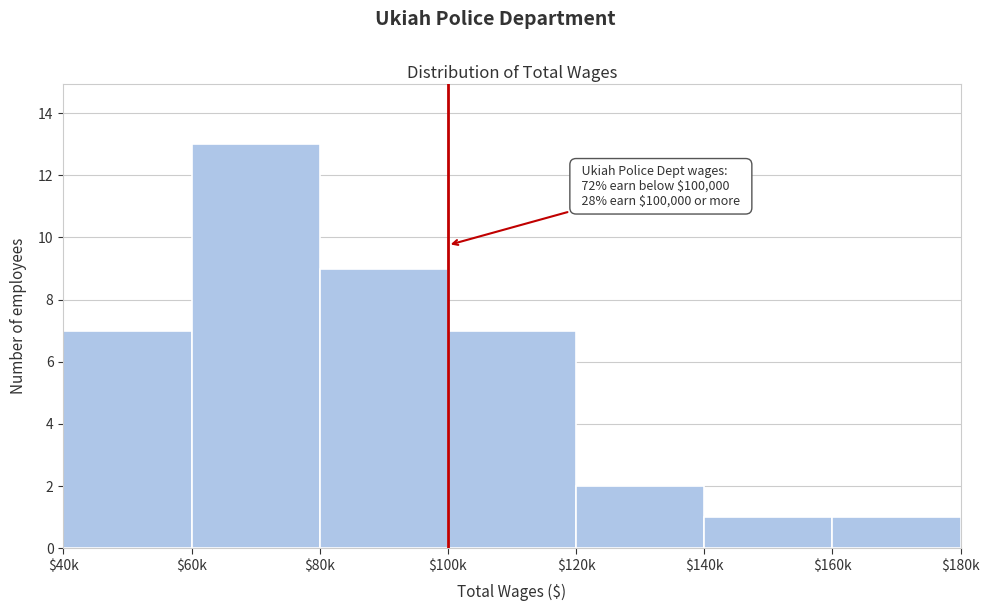

Reading right to left, extract all data points from this chart.

1	1	2	7	9	13	7